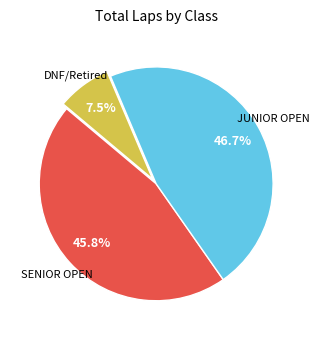

Is there a majority slice in this chart?

No